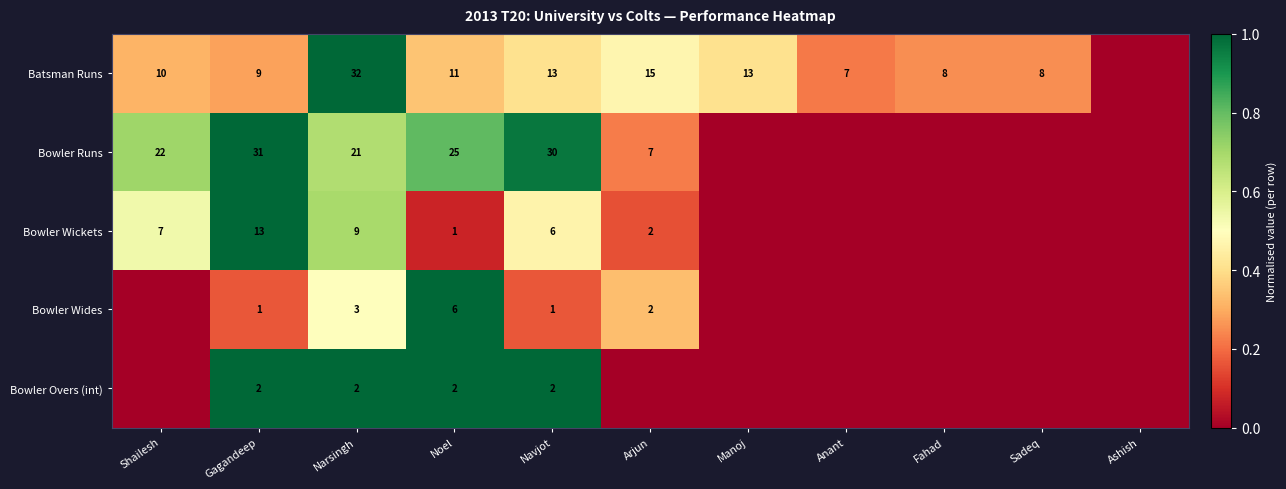

What is the difference between the Bowler Wickets values at Navjot and Arjun?

4